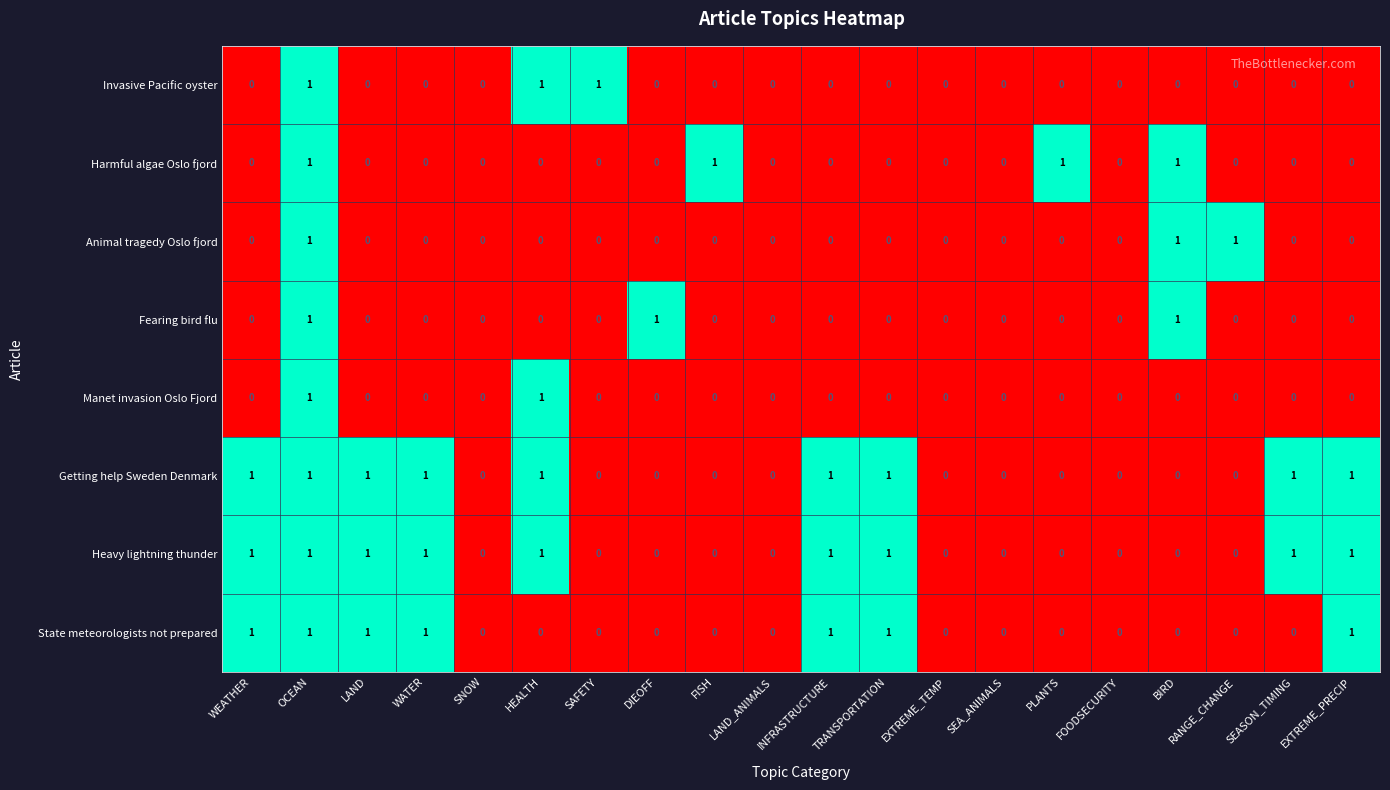

Count the number of data series in this chart.

8